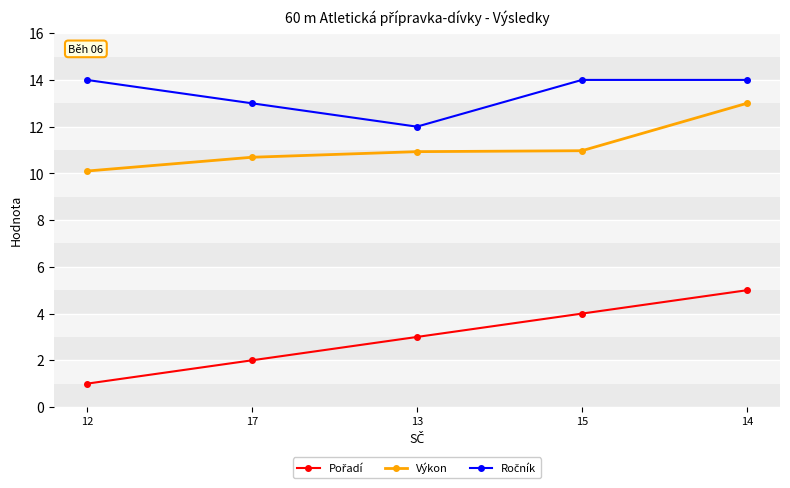

What is the spread (max minus min) of values at 13?

9.0